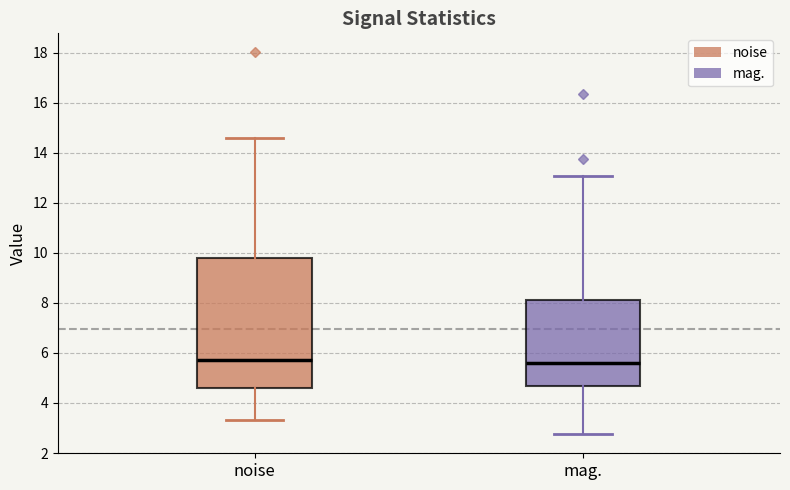

Where does the upper whisker of the box for noise end on the y-axis? The values are not printed on the chart, so give them approximately, as read against the axis.

14.6